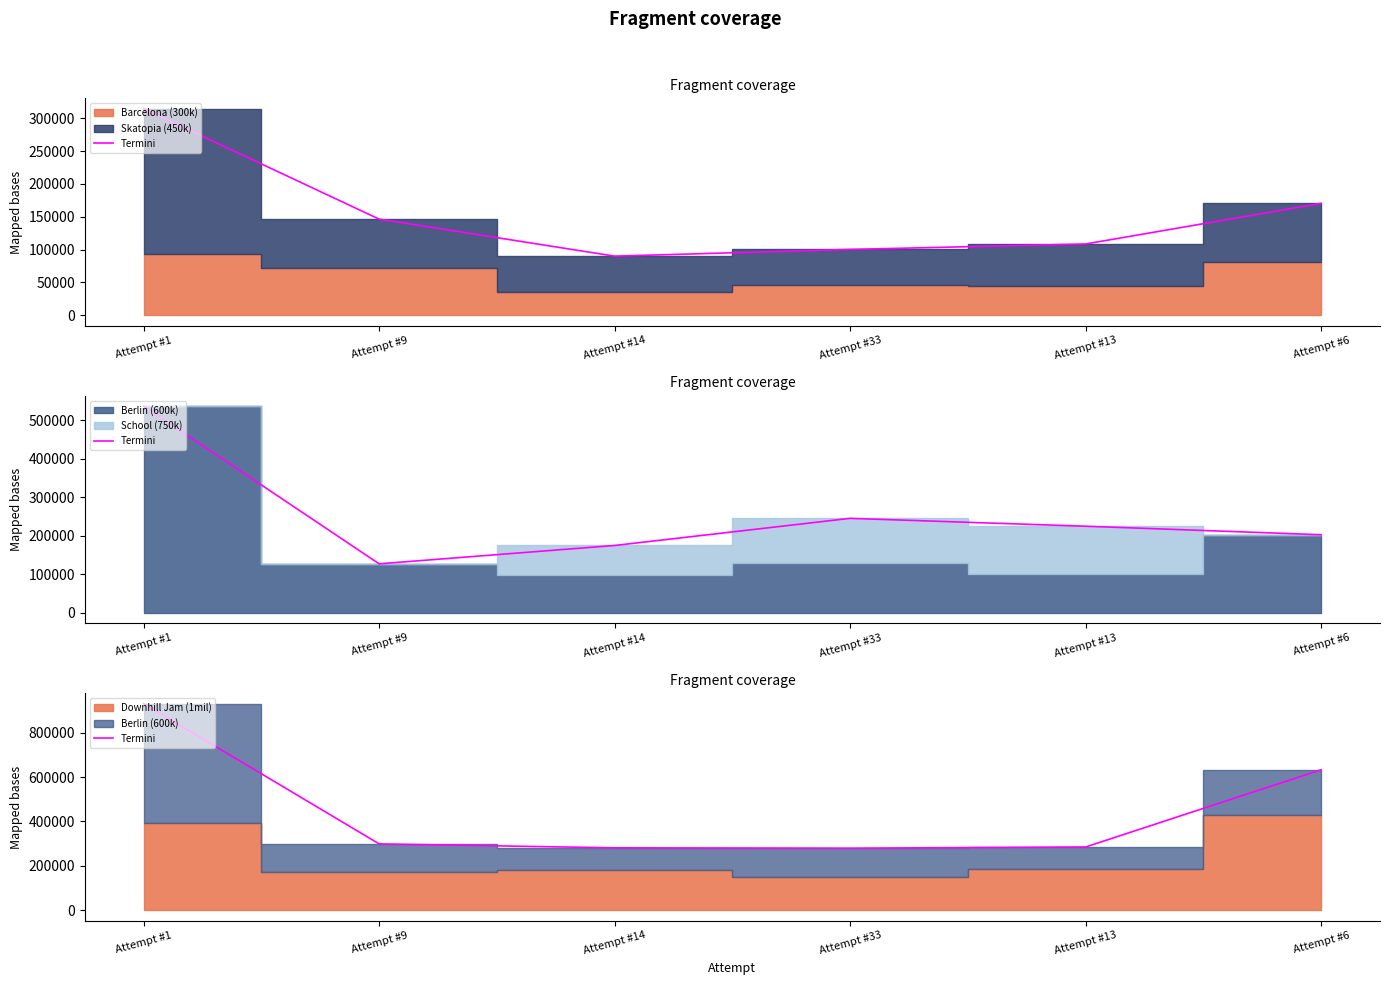

Count the number of values greater than 298722.

2